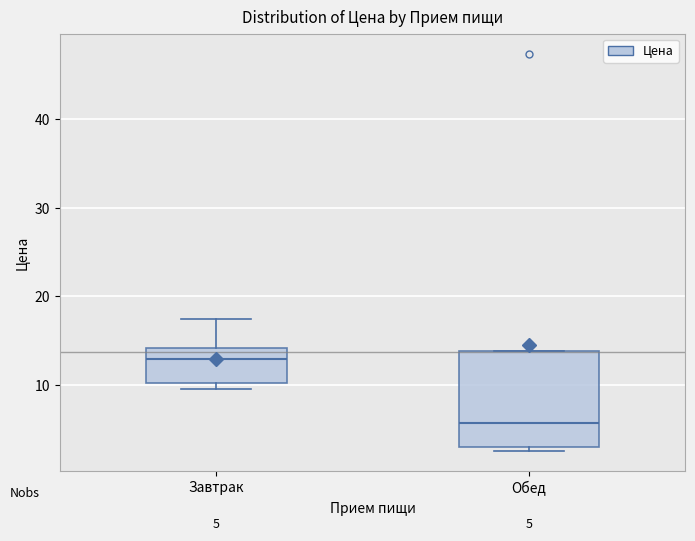

Which box is the tallest, from its lower edge to its upper edge?

Обед